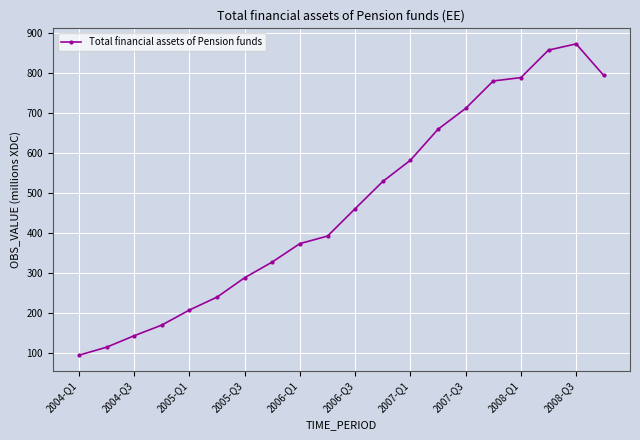

What is the value of the 1st point from the left?

93.4